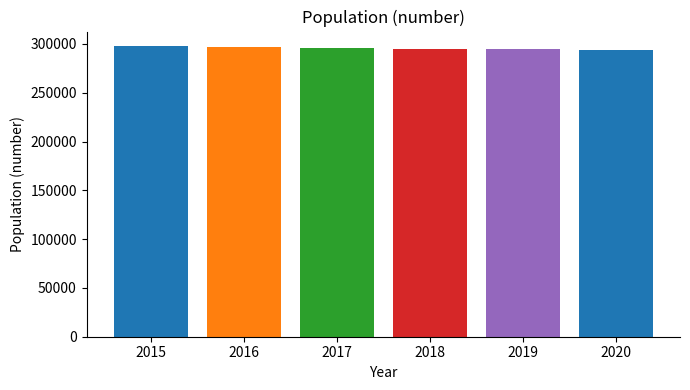

What is the minimum value shown in the chart?

293311